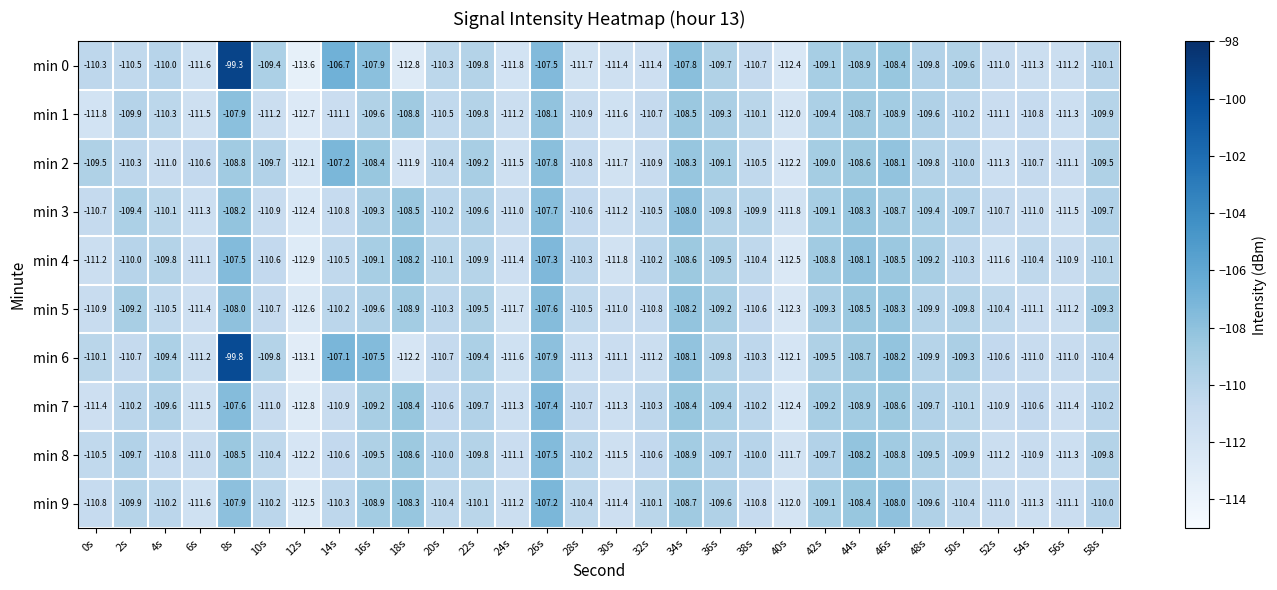

Rank the series at 18s from highest to lowest value.

min 4, min 9, min 7, min 3, min 8, min 1, min 5, min 2, min 6, min 0